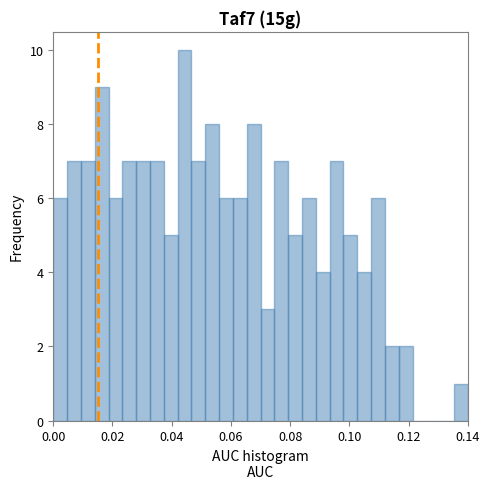

Read against the x-axis, roughly where is the centre of the tallest bar?

0.044